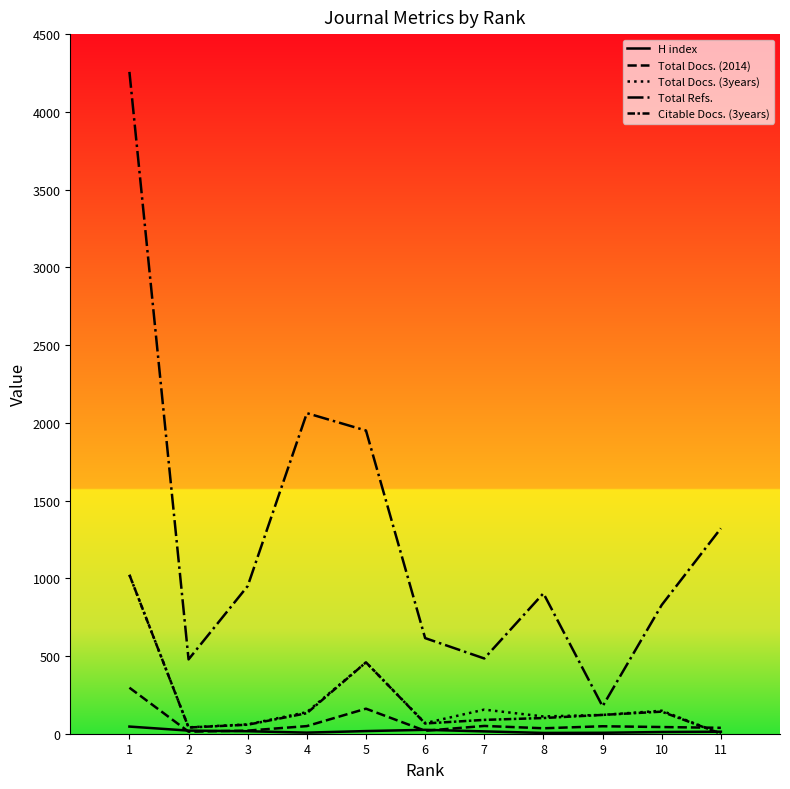

At which category does the chart reach its minimum across all series?

11